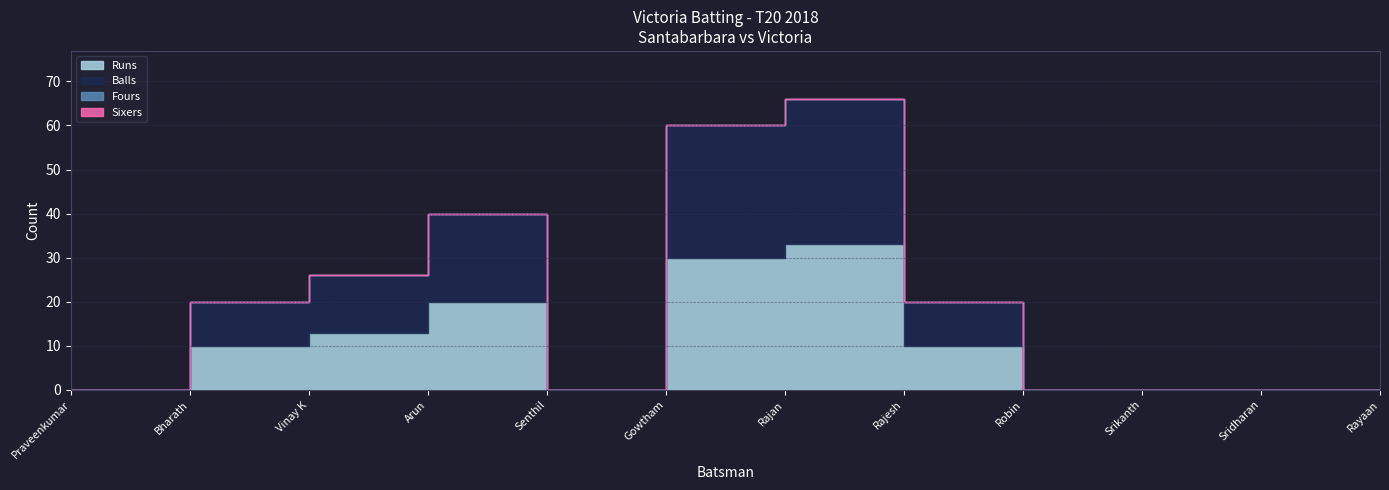

Rank the series at Gowtham from highest to lowest value.

Runs, Balls, Fours, Sixers